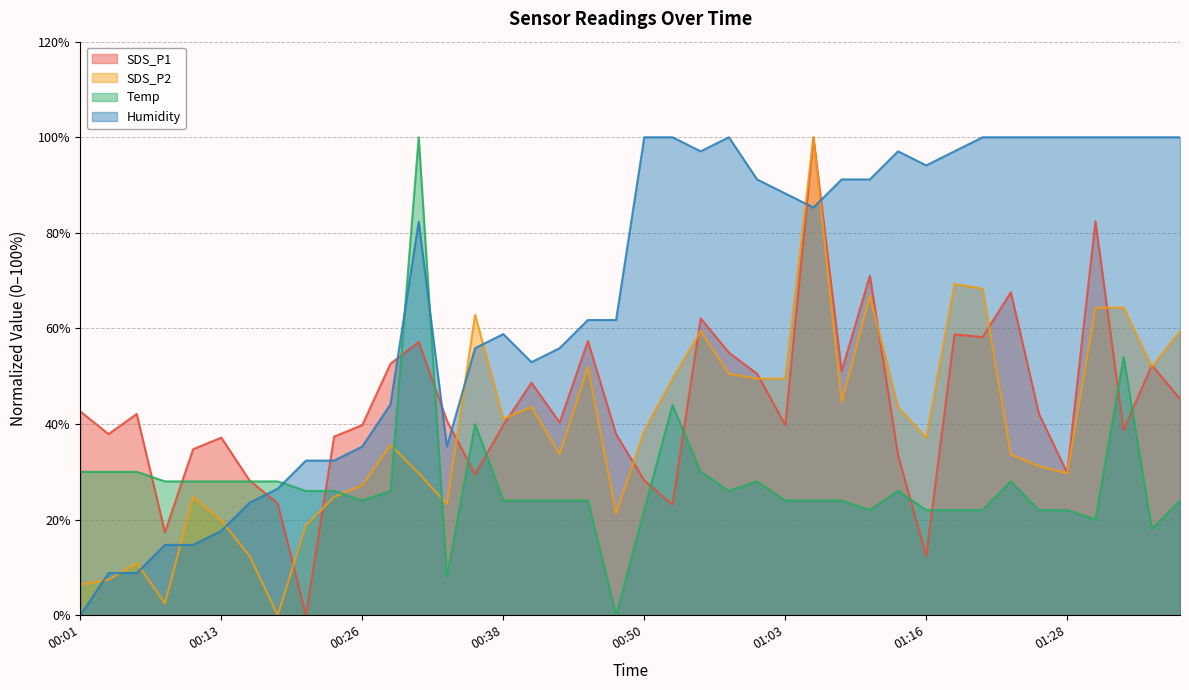

True or false: Humidity has a value of 7.9 at 00:13.

False